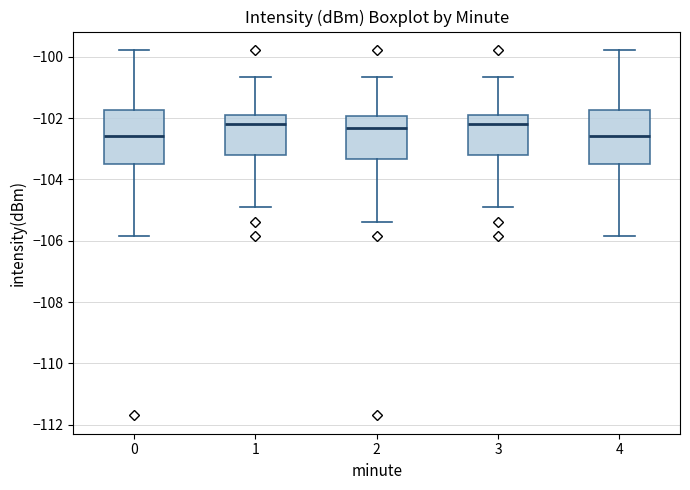

Reading left to right, transcribe this box plot: for each box, give where its median line is, the range the box spans, and where its two whiskers end, as read against the y-axis. The values are not printed on the chart, so give them approximately, as read against the axis.

0: median -102.6, box -103.4 to -101.8, whiskers -105.8 to -99.8
1: median -102.2, box -103.2 to -101.8, whiskers -104.8 to -100.6
2: median -102.4, box -103.4 to -102.0, whiskers -105.4 to -100.6
3: median -102.2, box -103.2 to -101.8, whiskers -104.8 to -100.6
4: median -102.6, box -103.4 to -101.8, whiskers -105.8 to -99.8